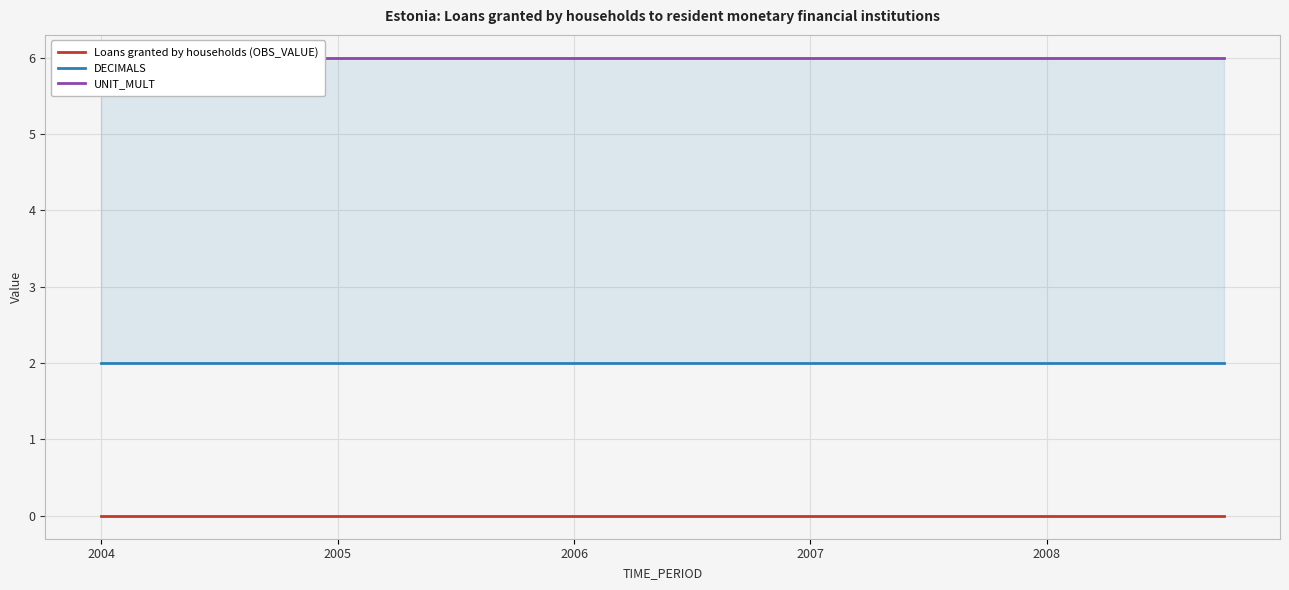

What are all the series names shown in the legend?

Loans granted by households (OBS_VALUE), DECIMALS, UNIT_MULT